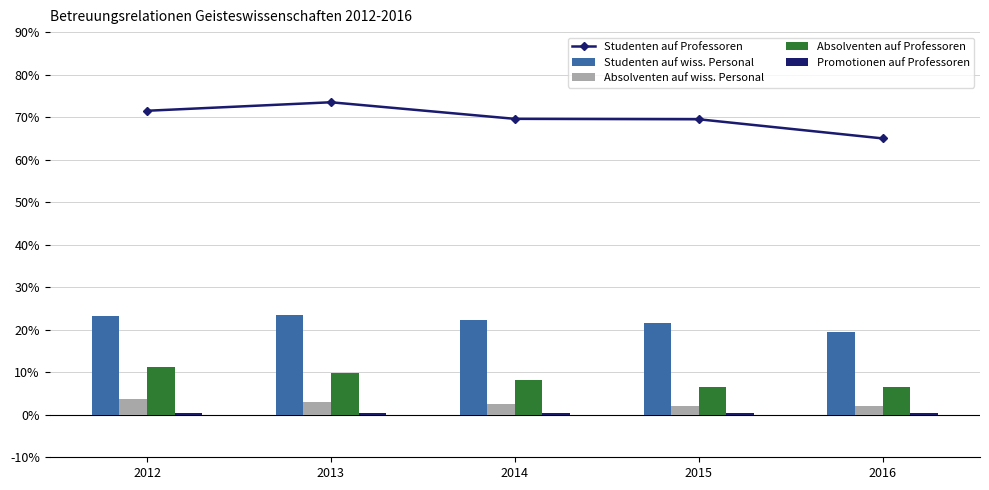

What are all the series names shown in the legend?

Studenten auf Professoren, Studenten auf wiss. Personal, Absolventen auf wiss. Personal, Absolventen auf Professoren, Promotionen auf Professoren